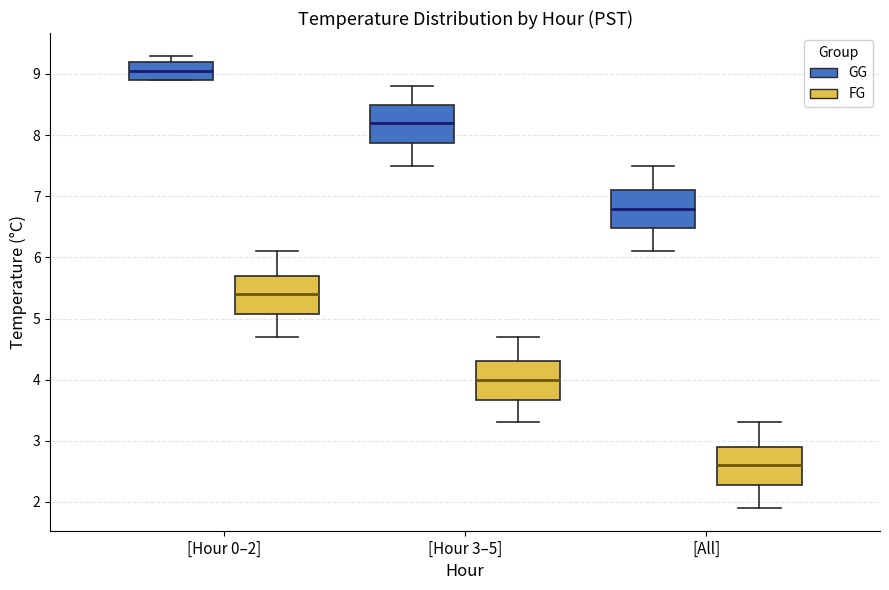

Which box has the lowest median line?

[All] (FG)